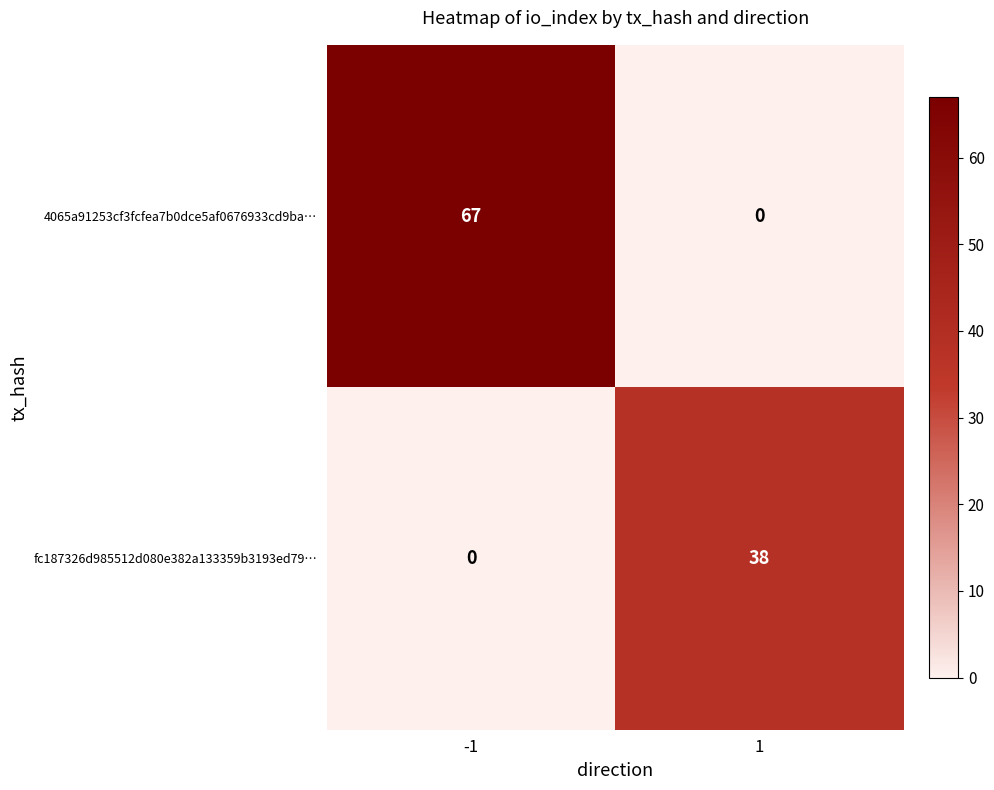

What is the greatest value displayed?

67